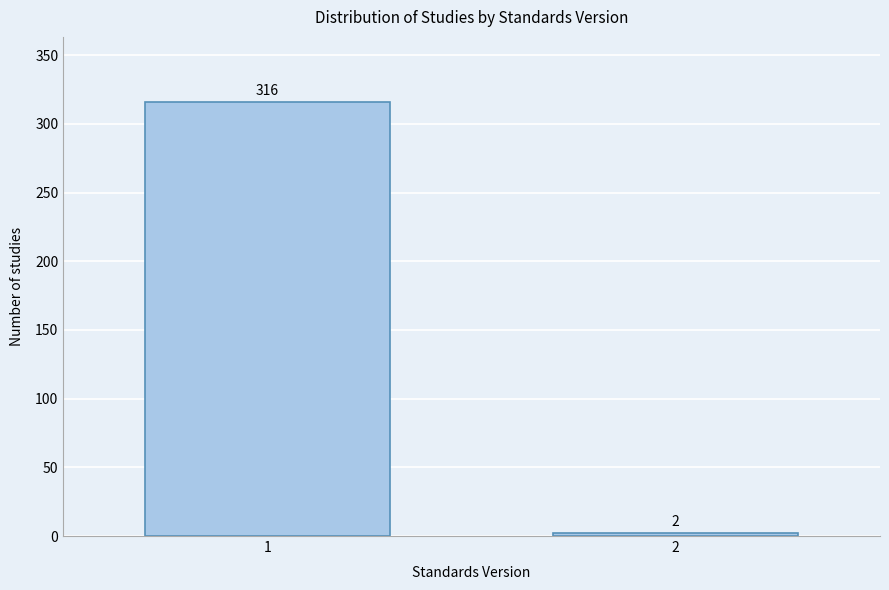

Reading left to right, what are all the values shown in this chart?

1=316	2=2